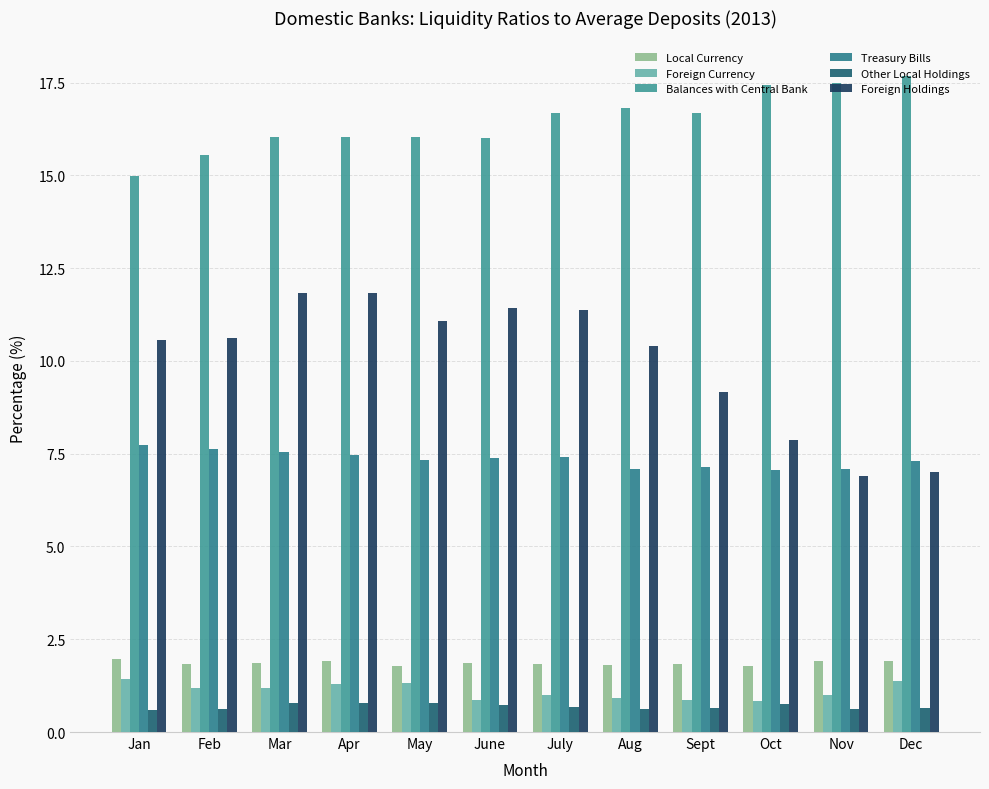

Which series changed the most between Mar and Oct?

Foreign Holdings